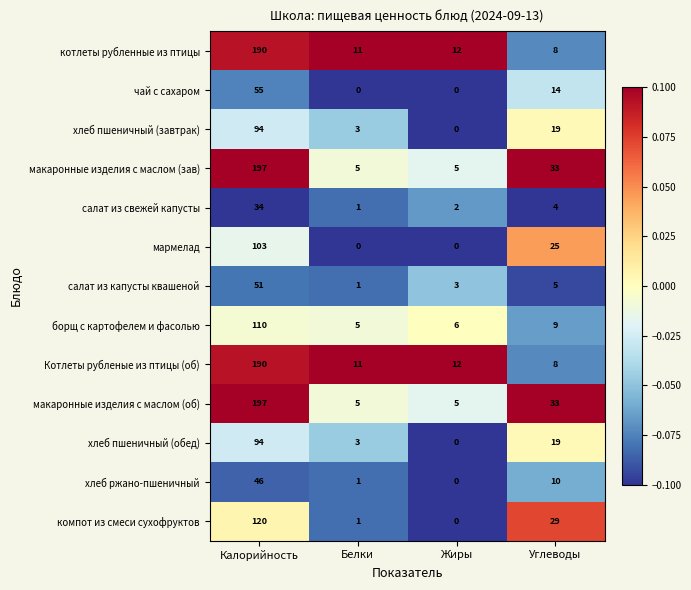

At how many categories does at least one series exceed 0?

4